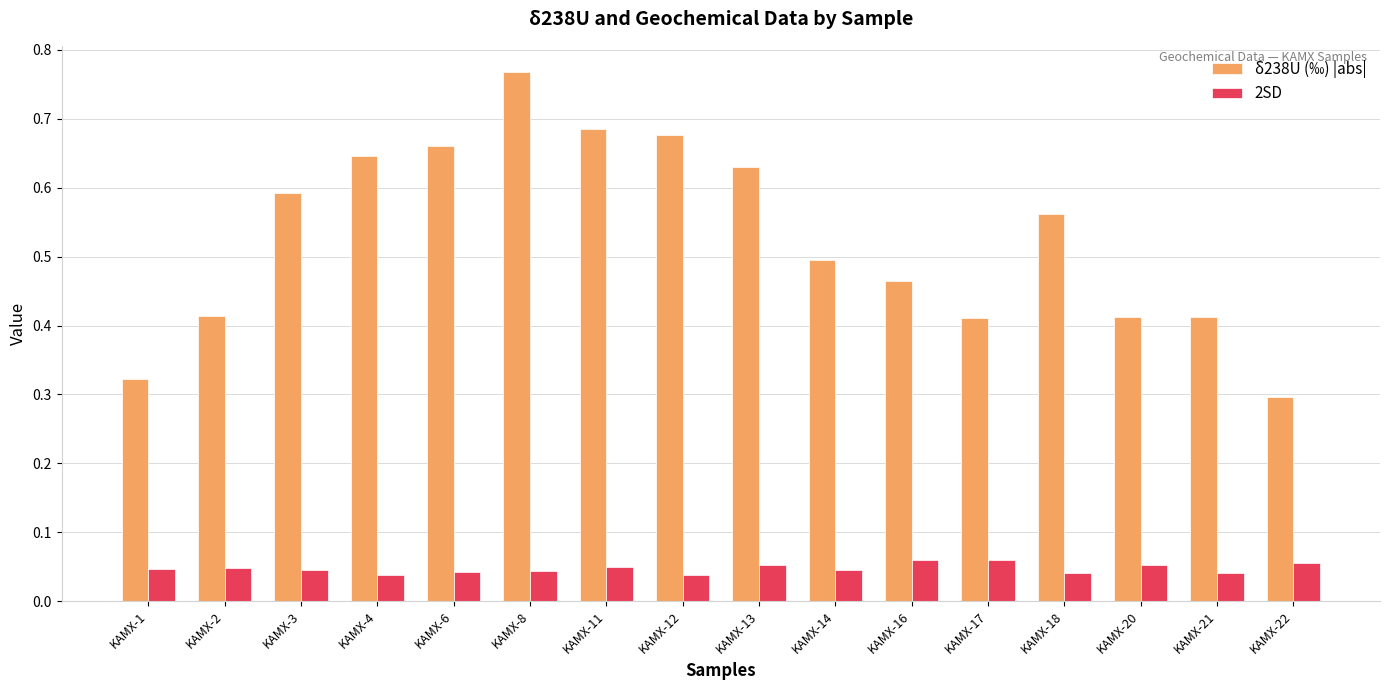

Are the bars horizontal?

No